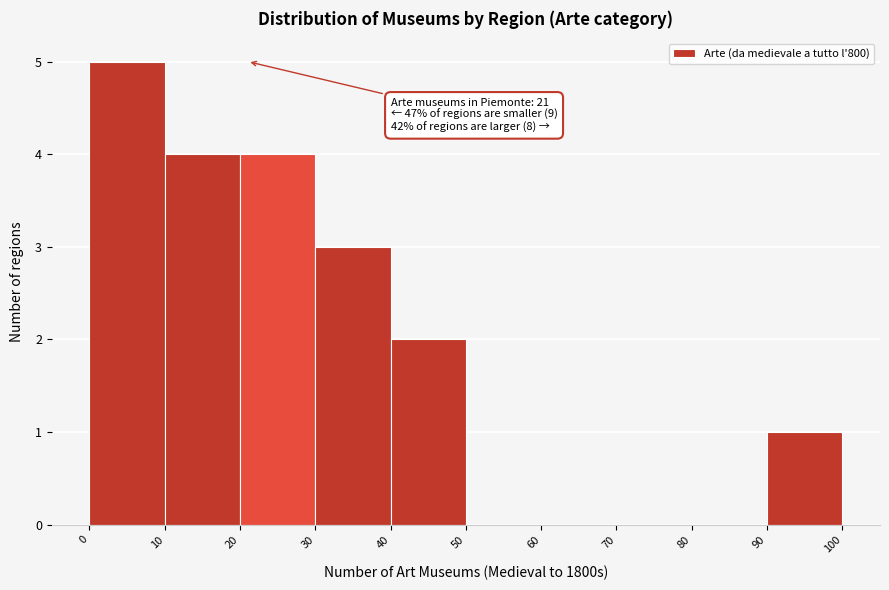

Which range on the x-axis has the tallest bar?

0 to 10